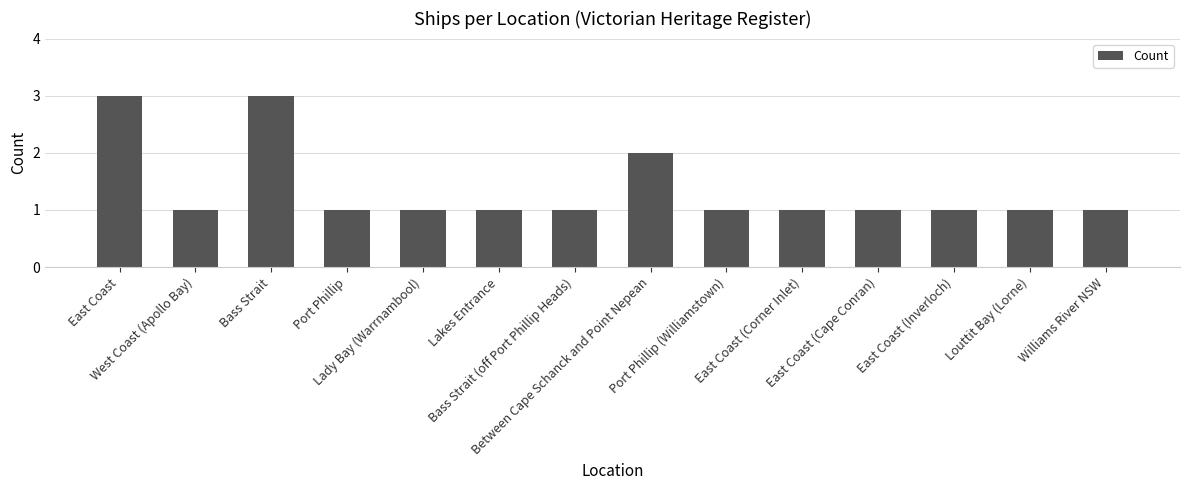

What position from the left is Between Cape Schanck and Point Nepean?

8